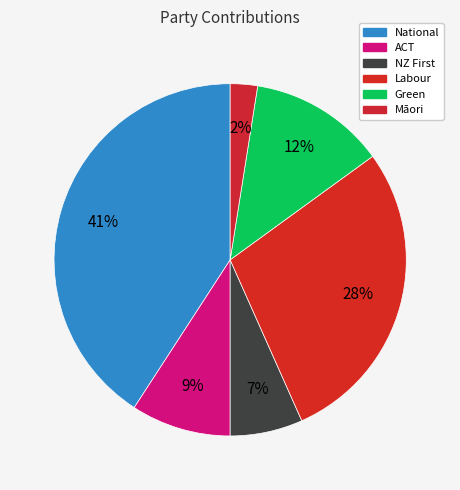

Rank the categories by value from lowest to highest.

Māori, NZ First, ACT, Green, Labour, National